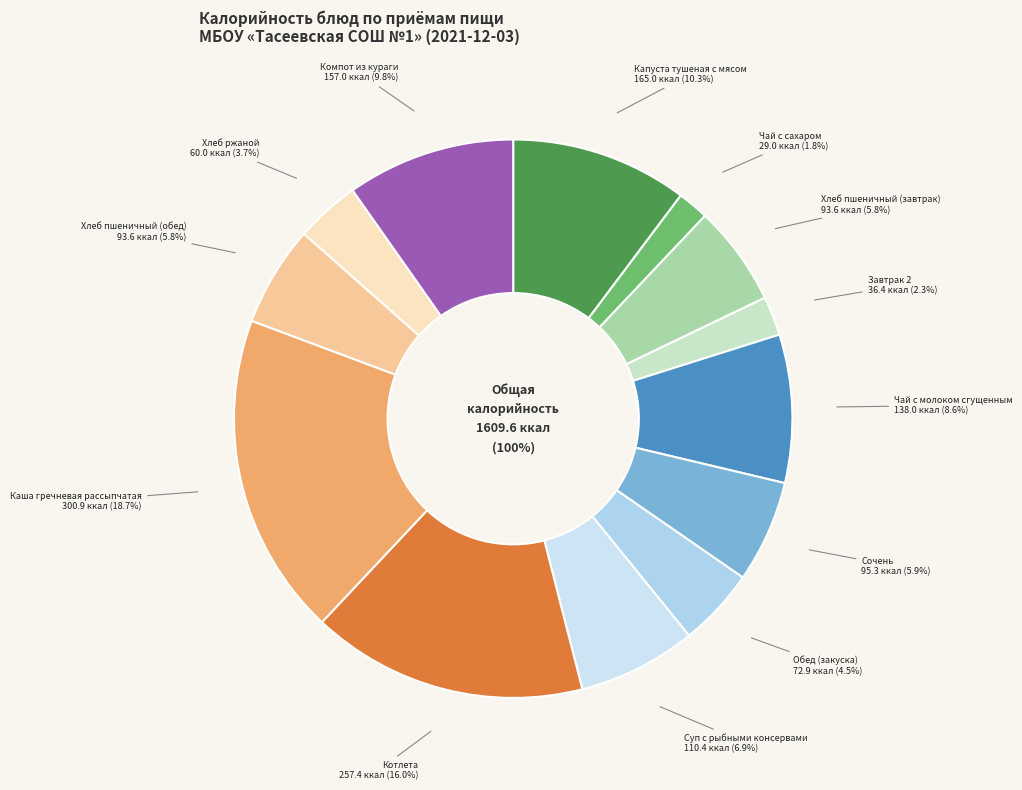

What is the change in value from Капуста тушеная с мясом to Чай с сахаром?

-136.0